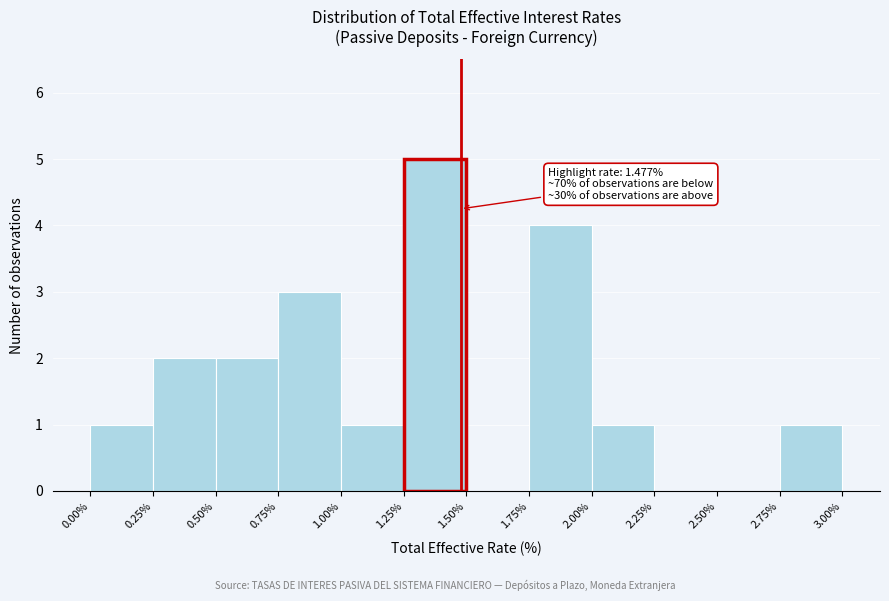

Over which range of the x-axis is the bar tallest?

1.25% to 1.50%